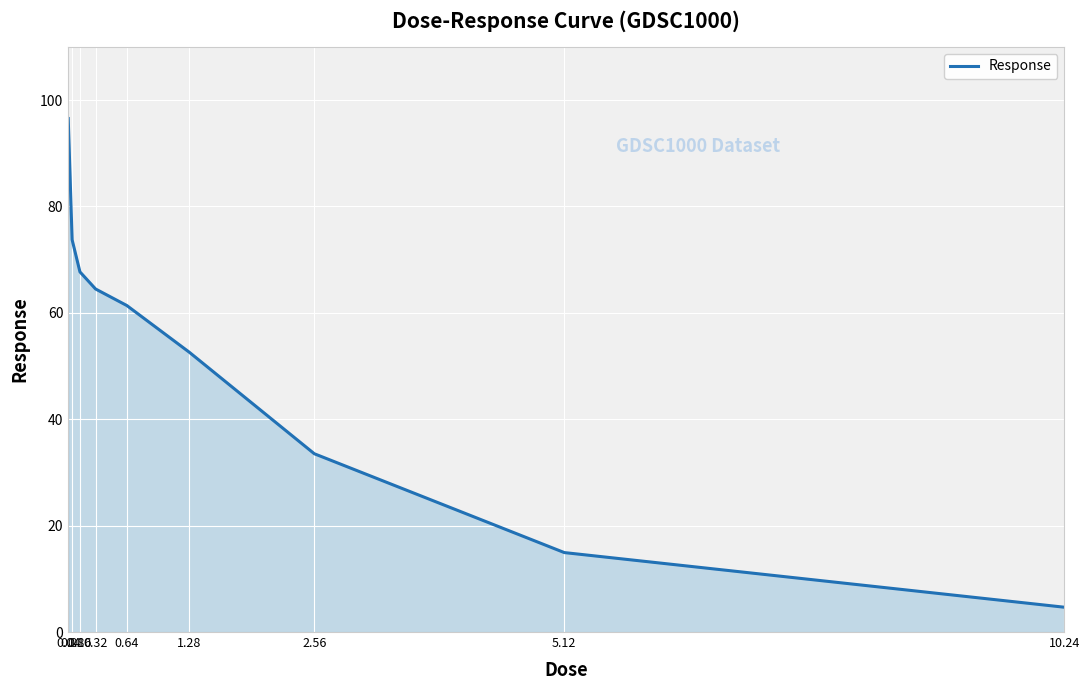

What is the greatest value displayed?

96.5